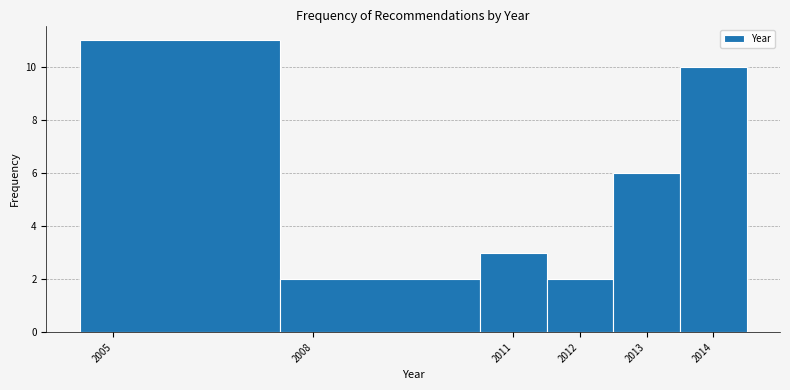

Reading left to right, list every bar in this chart as the range it spans on the x-axis followed by its height. The values are not printed on the chart, so give them approximately, as read against the axis.

2004.5 to 2007.5: 11
2007.5 to 2010.5: 2
2010.5 to 2011.5: 3
2011.5 to 2012.5: 2
2012.5 to 2013.5: 6
2013.5 to 2014.5: 10